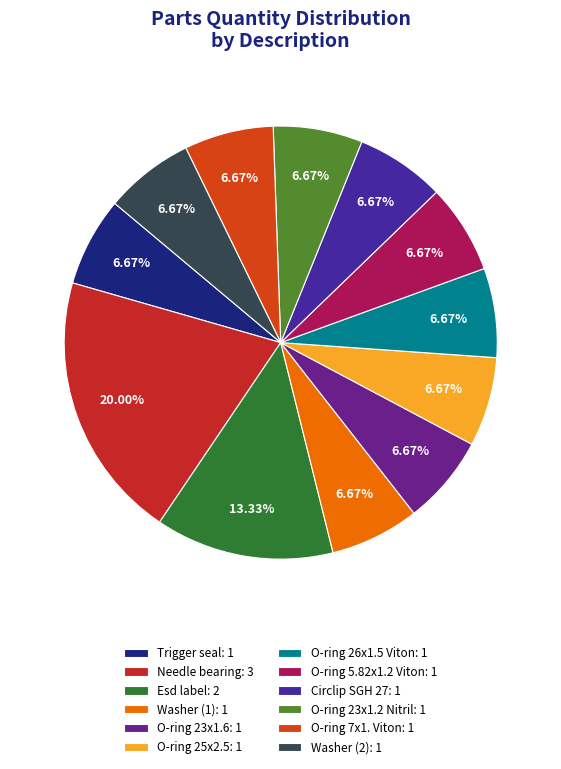

What is the largest slice in the pie chart?

Needle bearing